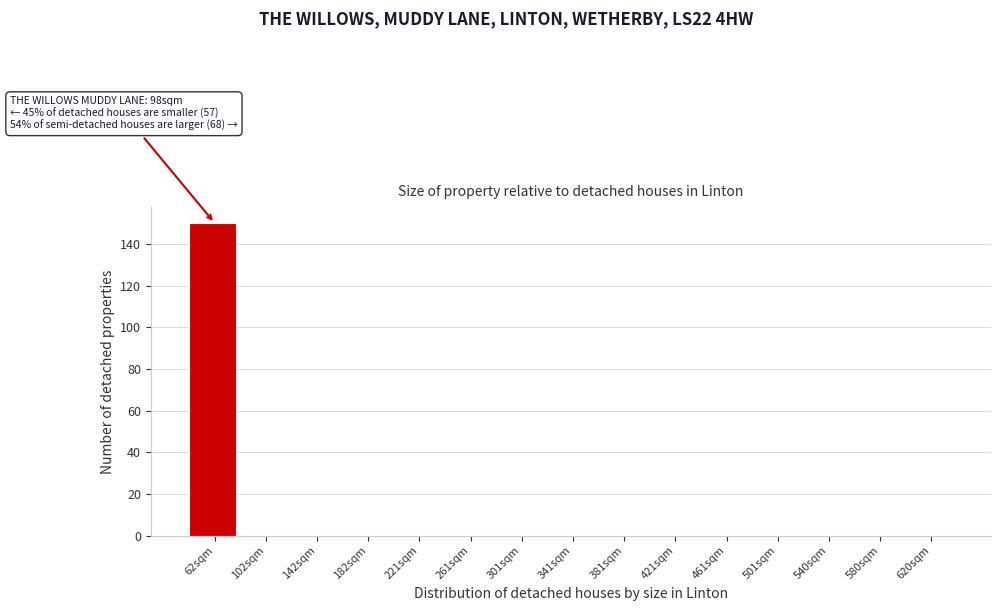

Reading right to left, extract all data points from this chart.

620sqm=0	580sqm=0	540sqm=0	501sqm=0	461sqm=0	421sqm=0	381sqm=0	341sqm=0	301sqm=0	261sqm=0	221sqm=0	182sqm=0	142sqm=0	102sqm=0	62sqm=150